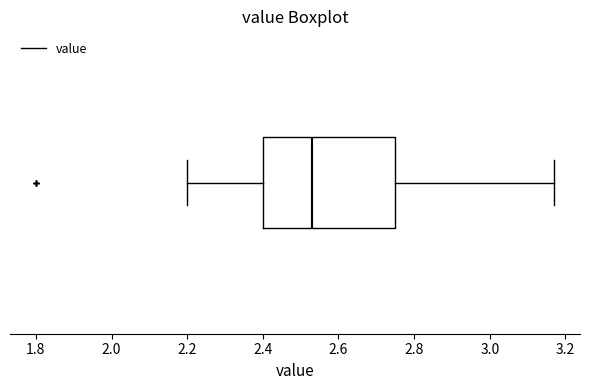

Read this box plot against the x-axis: the position of the median line, the range covered by the box, and the ends of both whiskers. The values are not printed on the chart, so give them approximately, as read against the axis.

median 2.54, box 2.40 to 2.76, whiskers 2.20 to 3.18